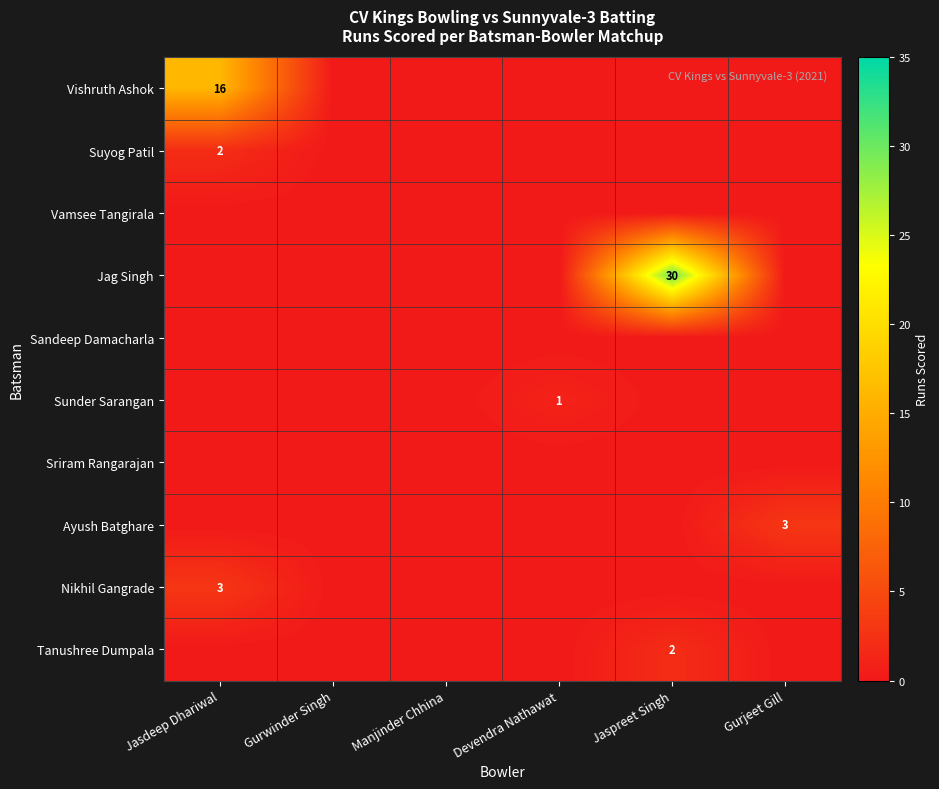

At how many categories does at least one series exceed 21?

1